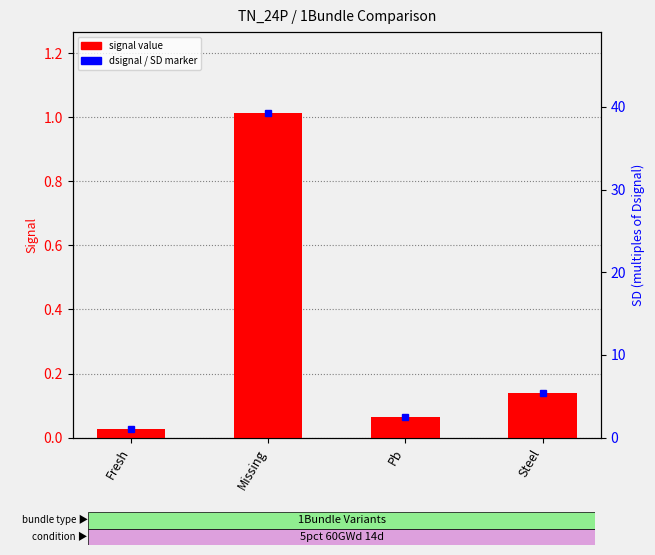

List the labels in order of SD value, largest first.

Missing, Steel, Pb, Fresh